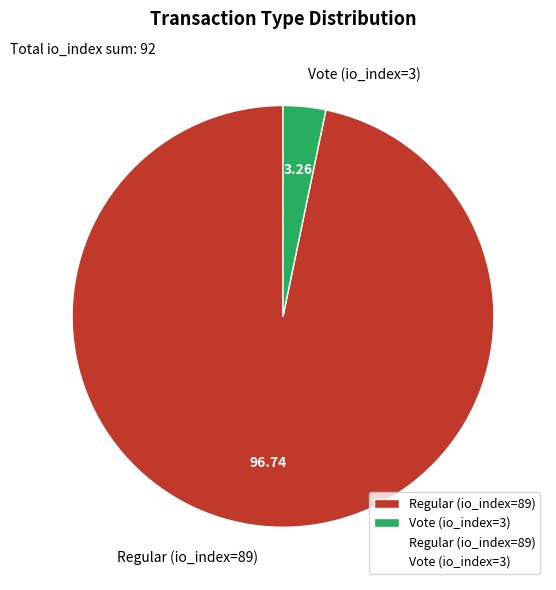

Does any single category account for the majority?

Yes